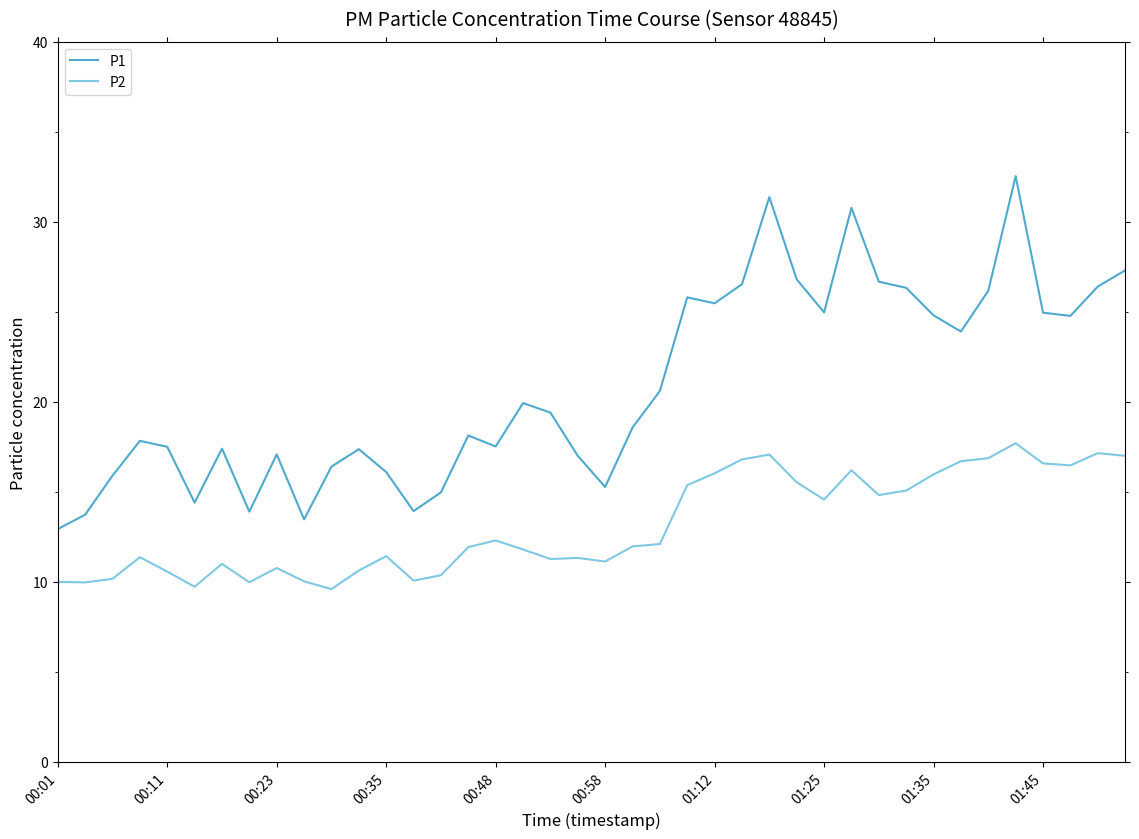

Which series has the largest range (max minus min)?

P1